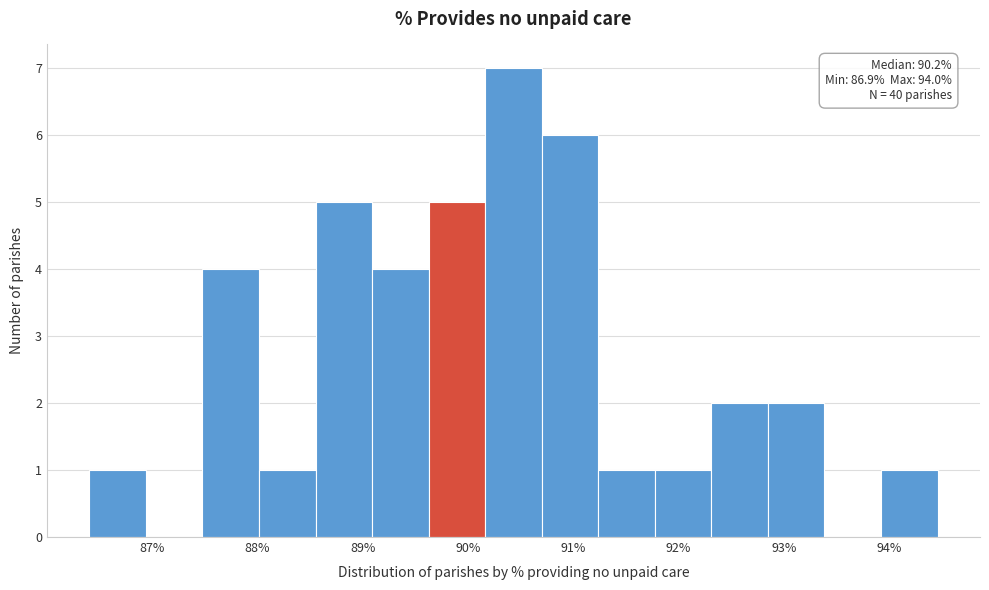

Which range on the x-axis has the tallest bar?

90.2 to 90.7